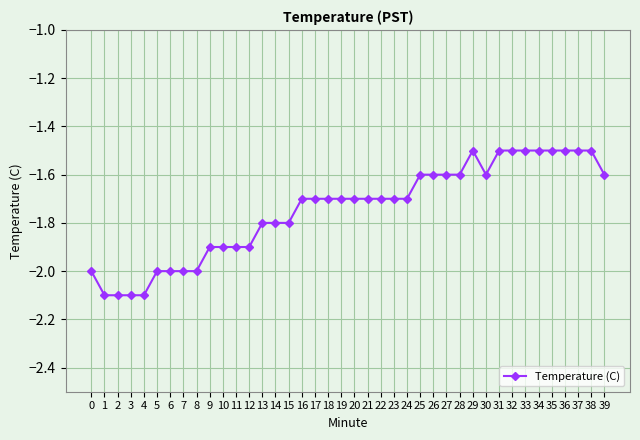

The value at 14 is -1.8. True or false?

True